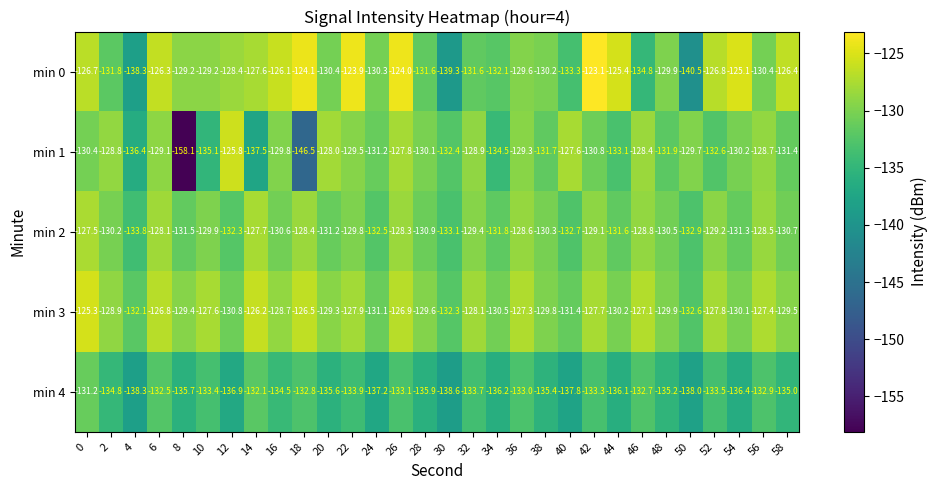

Which series has the widest spread of values?

min 1